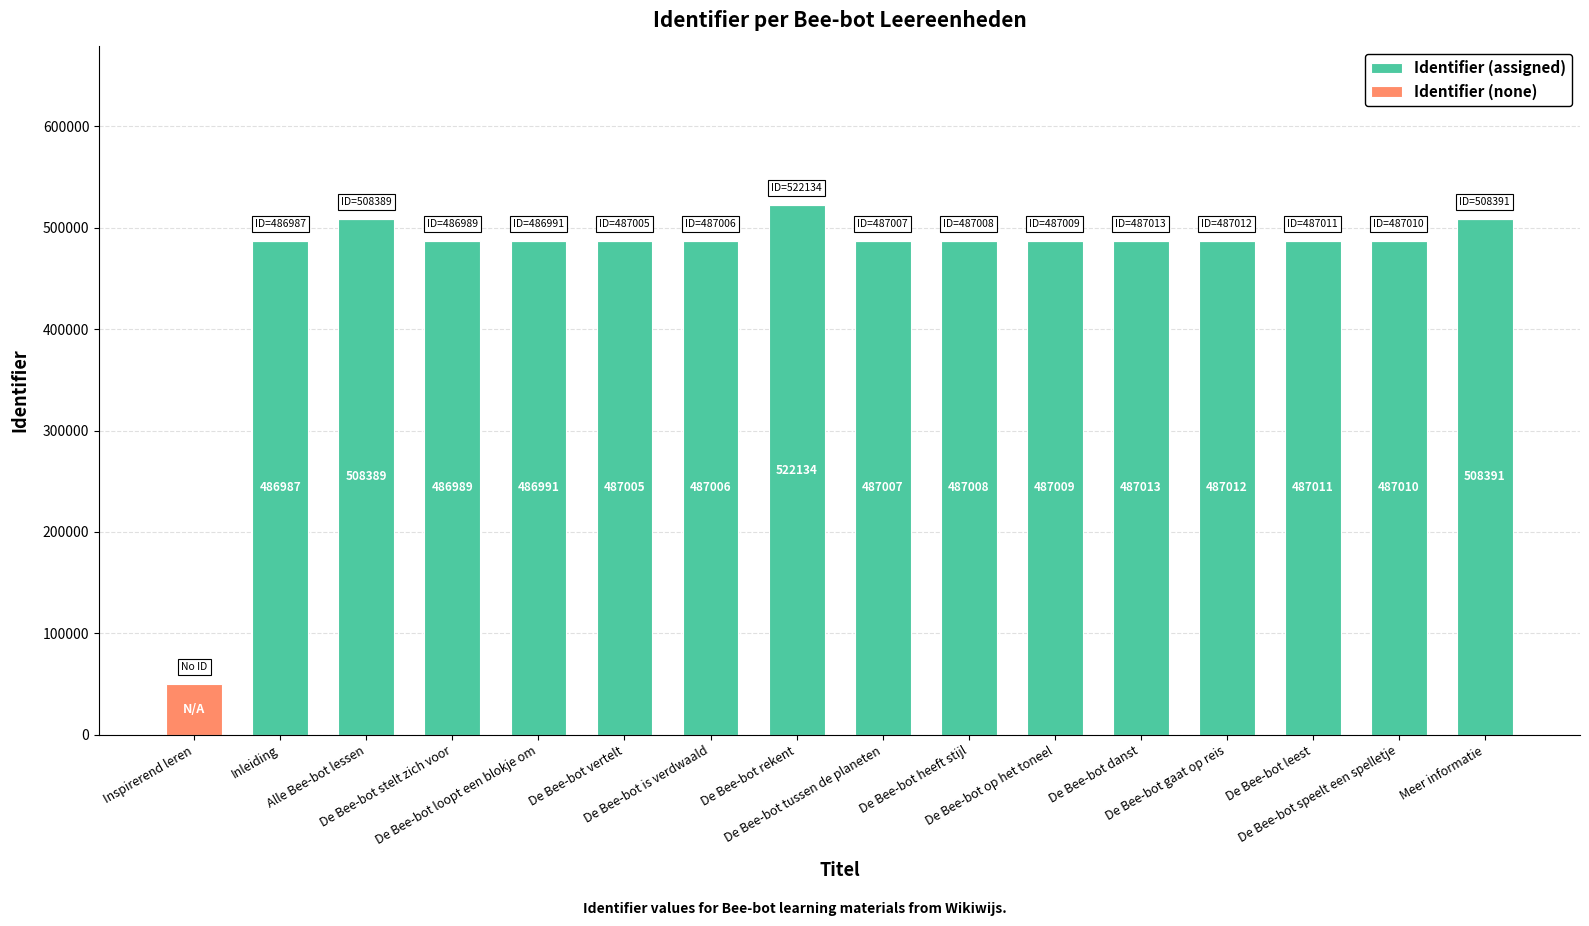

What is the highest value of the Identifier (assigned) series?

522134